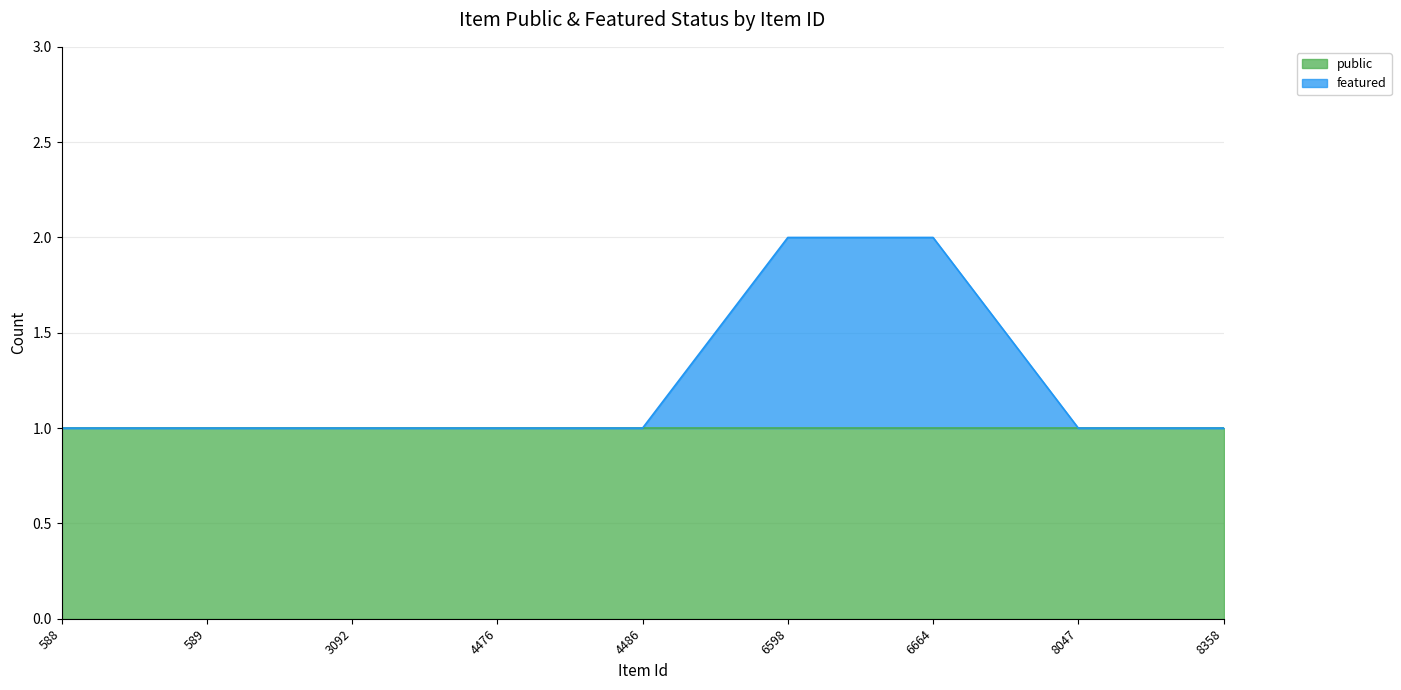

What is the value of the 9th point from the left?

1